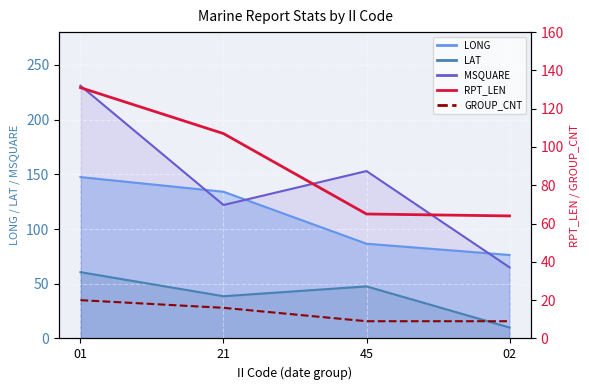

At which category does the chart reach its minimum across all series?

45